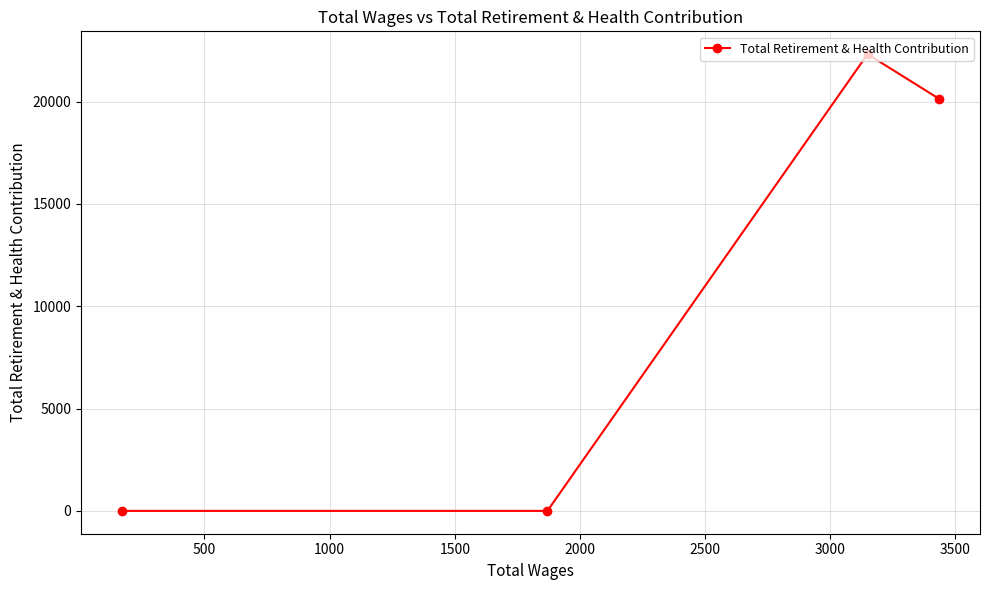

What is the average value?

10611